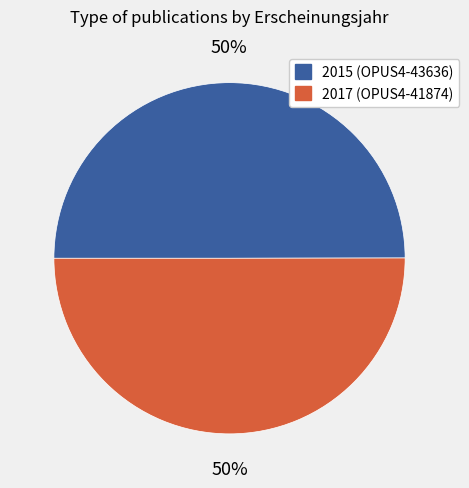

To the nearest percent, what is the average slice percentage?

50%